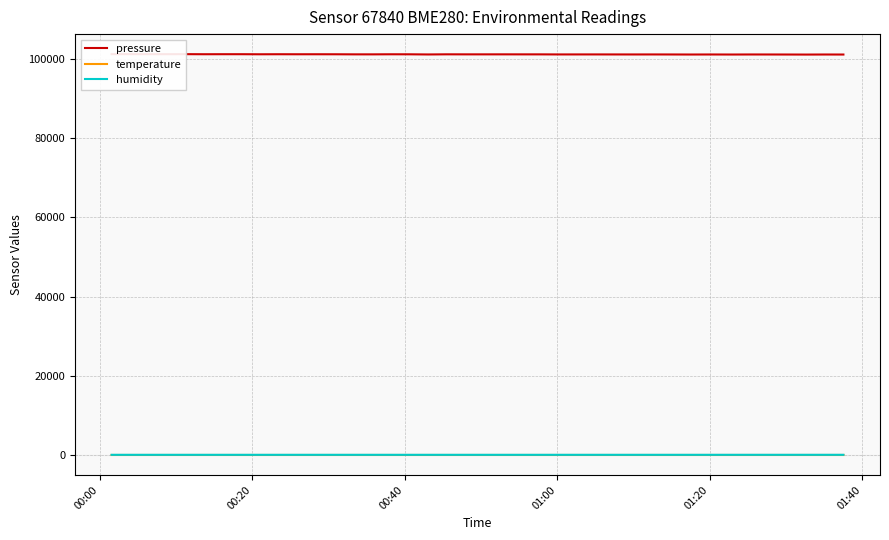

Where is humidity nearest to the value 62?

00:00